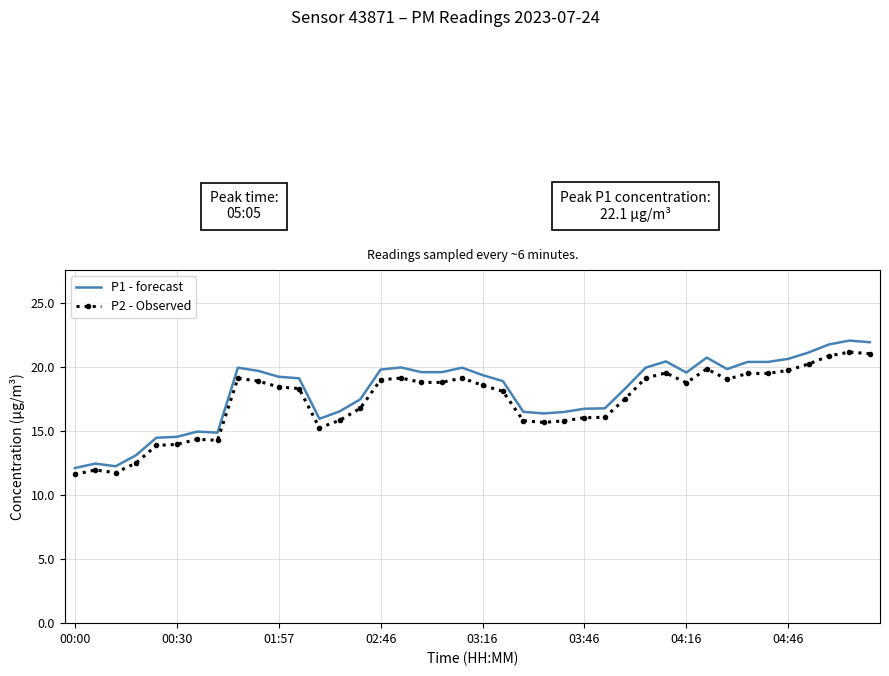

What is the greatest value displayed?

22.1